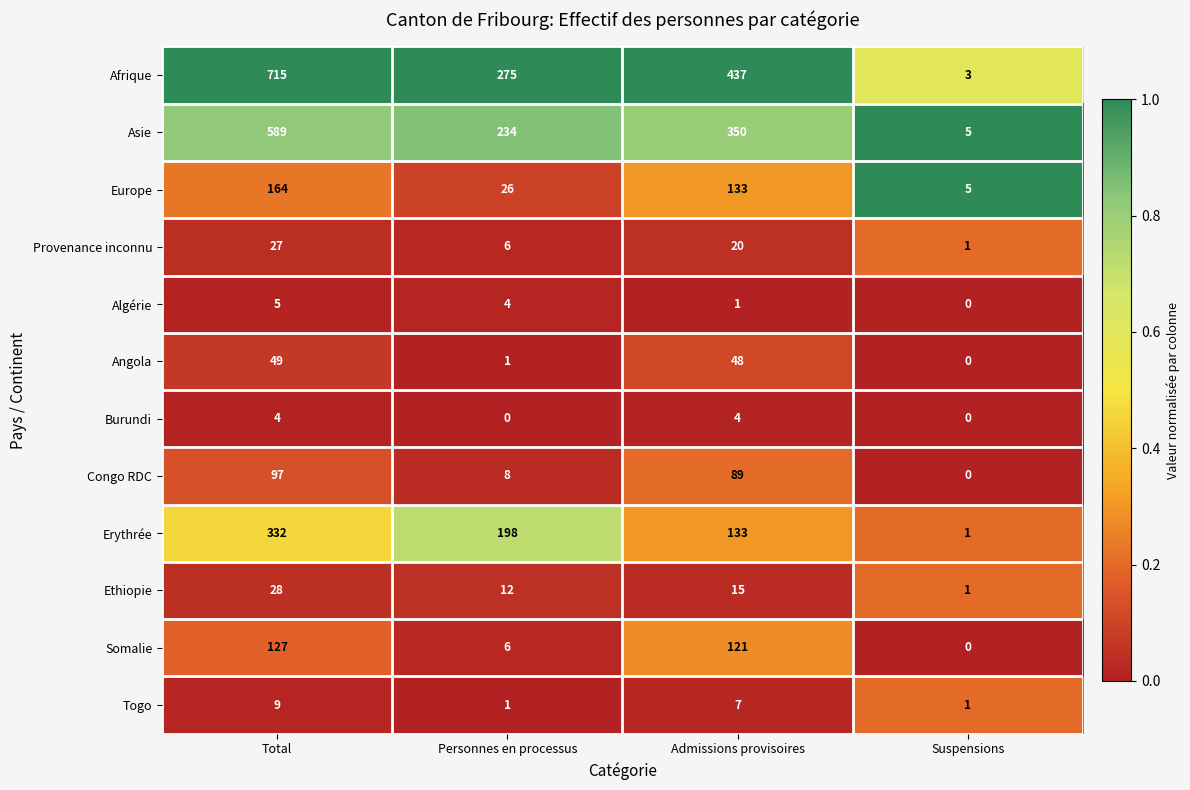

What is the difference between the highest and lowest values at Suspensions?

5